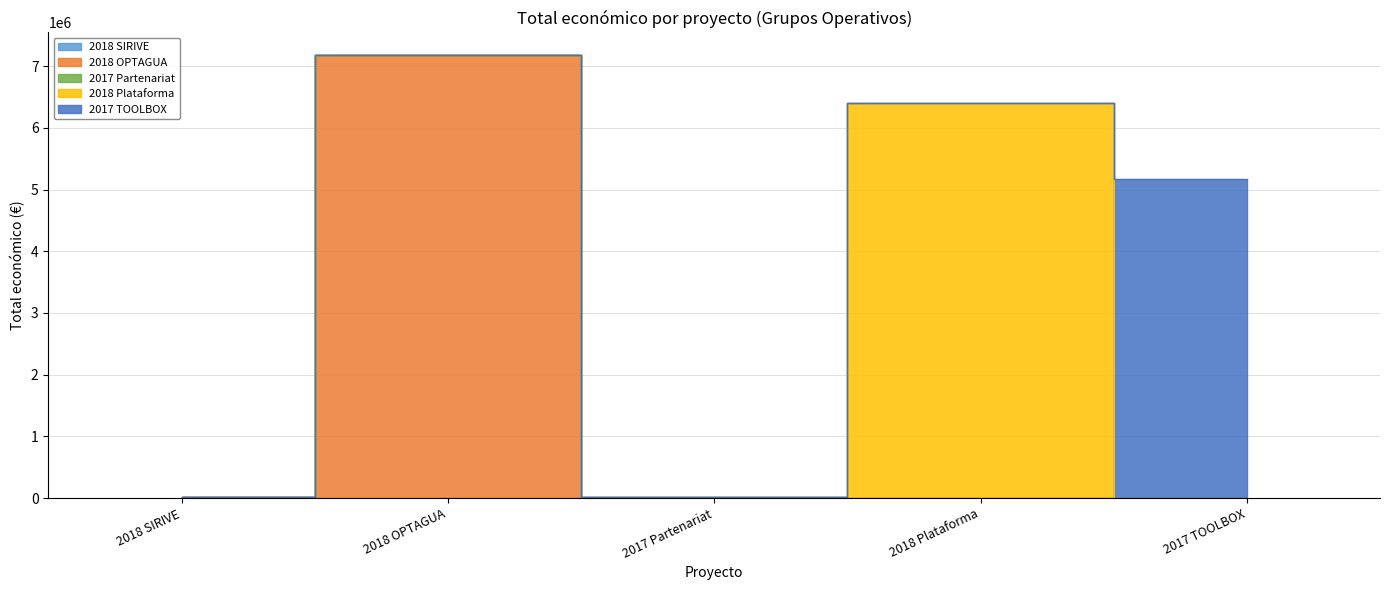

What is the smallest value displayed?

12000